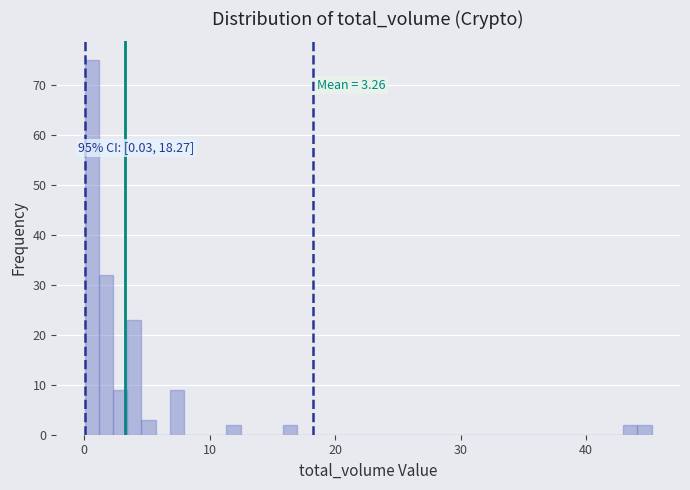

Around what value on the x-axis is the tallest bar? Give the approximate position of its centre, as read against the axis.

1